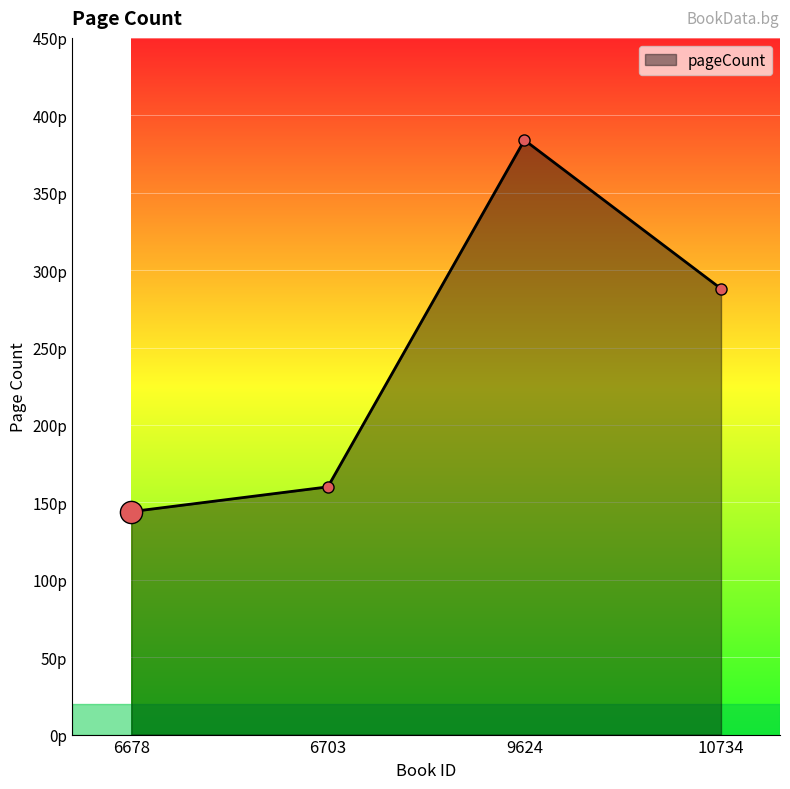

Read the value at 10734.

288